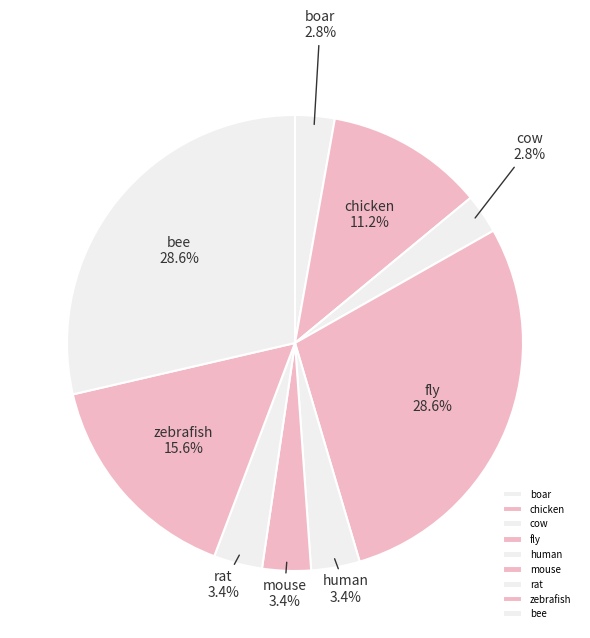

Is there any slice that represents more than half of the pie?

No